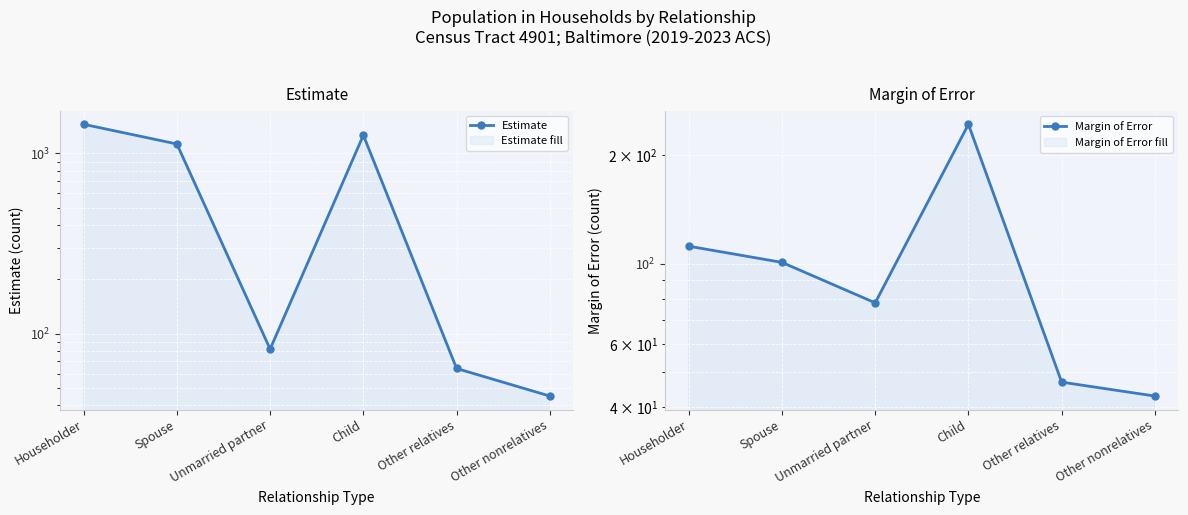

What is the highest value of the Margin of Error series?

244